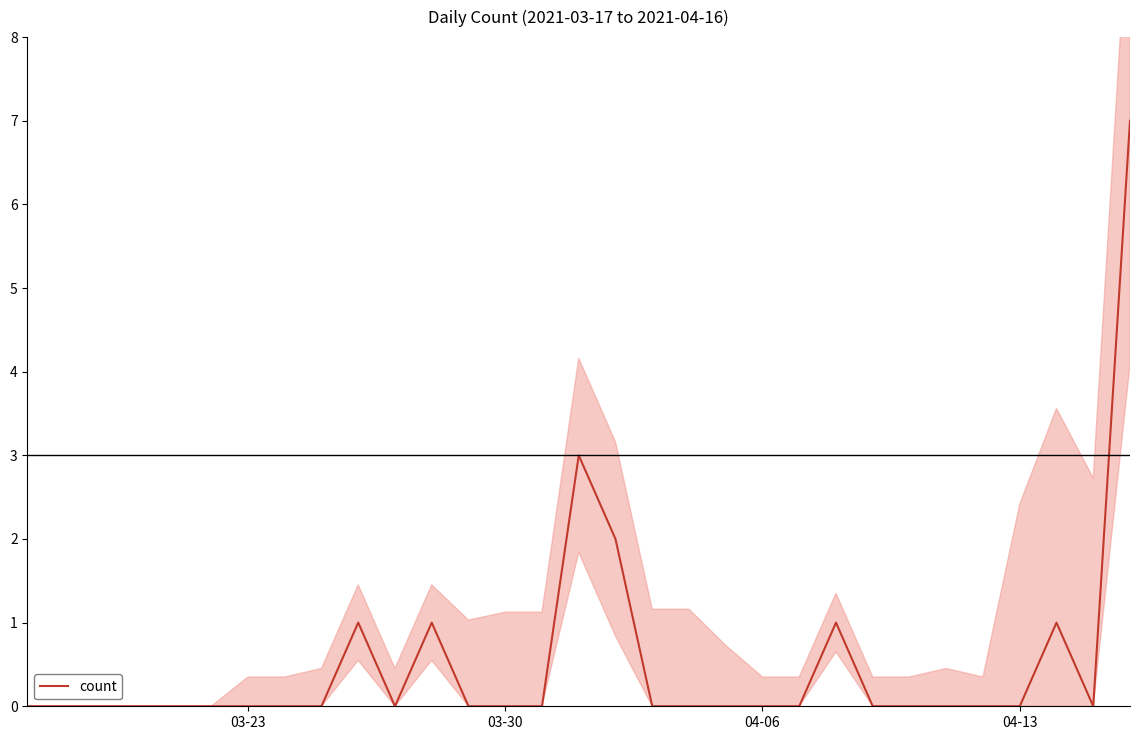

Is it true that count equals -3 at 04-13?

False